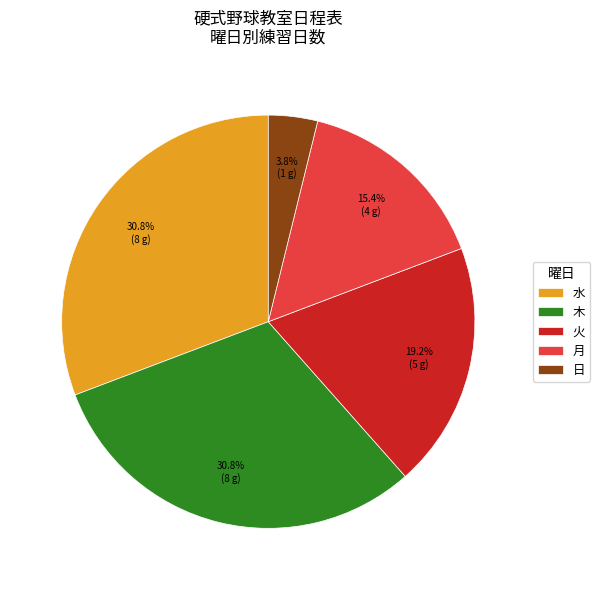

How many segments does this pie chart have?

5